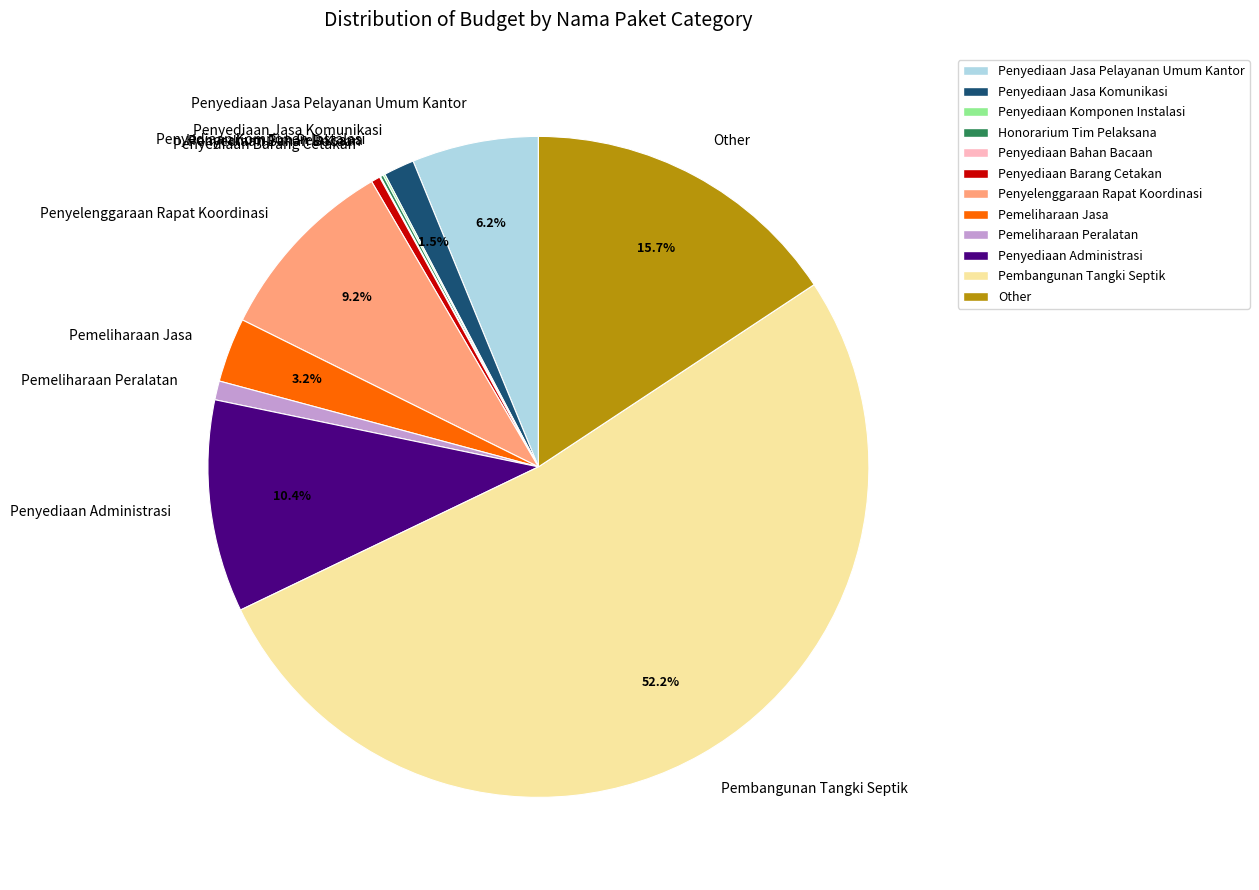

What is the majority slice?

Pembangunan Tangki Septik